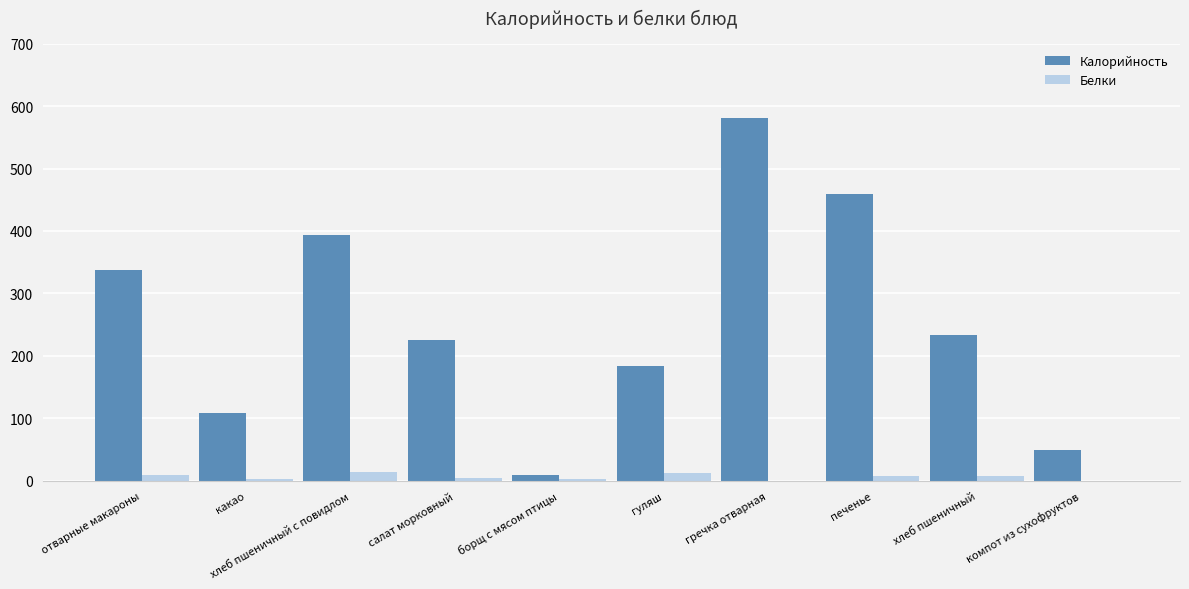

What is the sum of all Калорийность values?

2581